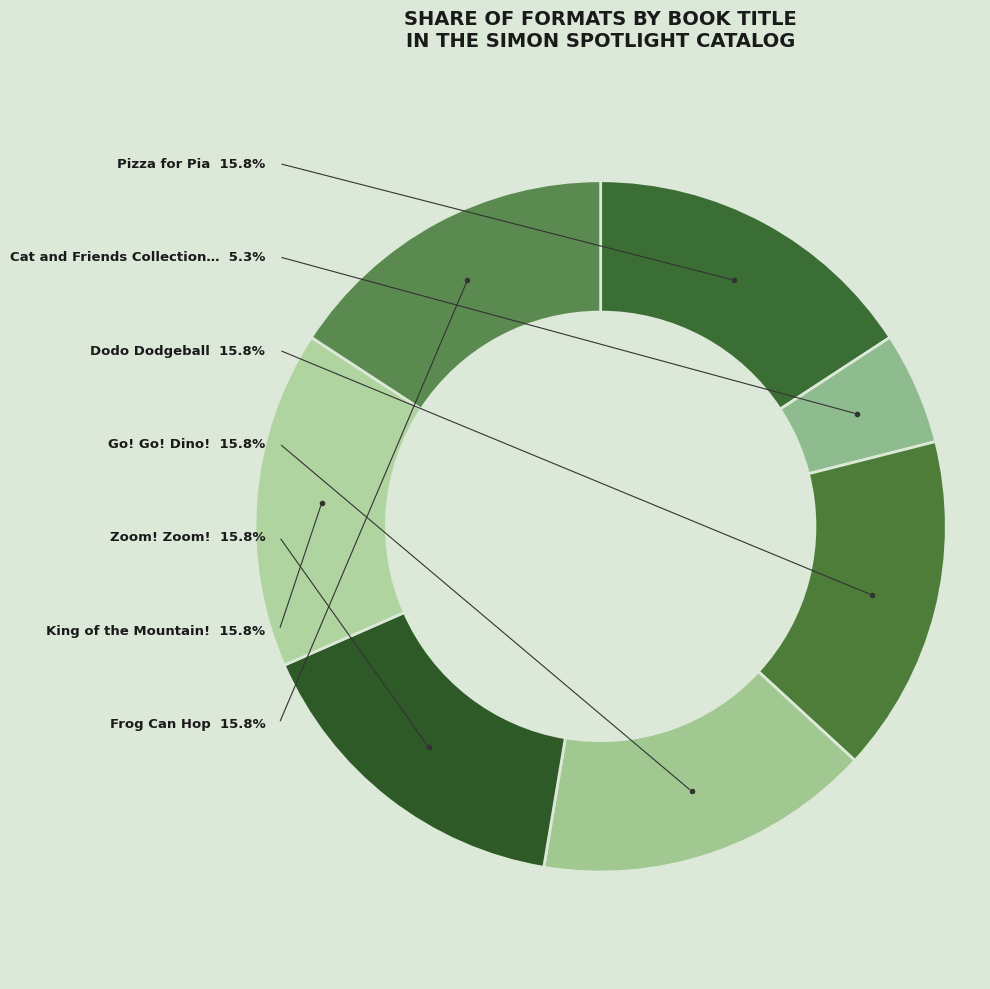

Is King of the Mountain! the majority of the pie?

No